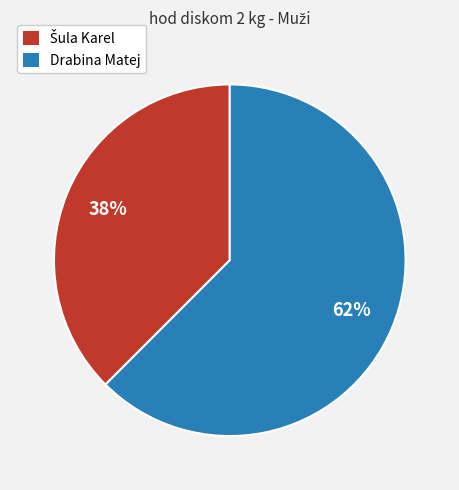

To the nearest percent, what is the average slice percentage?

50%